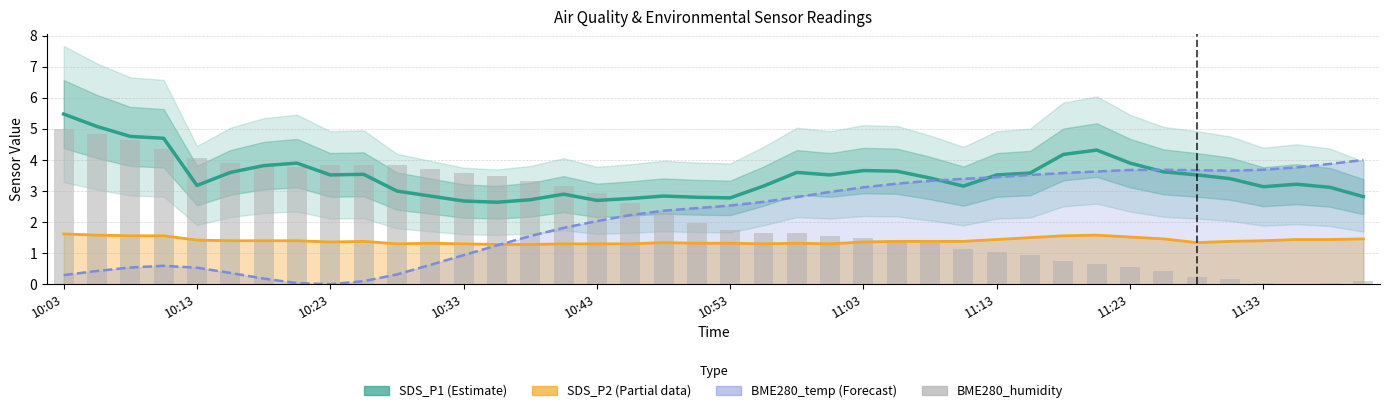

Reading right to left, transcribe all the data shown in this chart.

SDS_P1 (Estimate): 2.8	3.1	3.2	3.1	3.4	3.5	3.6	3.9	4.3	4.2	3.6	3.5	3.2	3.4	3.6	3.7	3.5	3.6	3.2	2.8	2.8	2.8	2.8	2.7	2.9	2.7	2.6	2.7	2.8	3.0	3.5	3.5	3.9	3.8	3.6	3.2	4.7	4.8	5.1	5.5
SDS_P2 (Partial): 1.5	1.4	1.4	1.4	1.4	1.3	1.5	1.5	1.6	1.6	1.5	1.4	1.4	1.4	1.4	1.4	1.3	1.3	1.3	1.3	1.3	1.3	1.3	1.3	1.3	1.3	1.3	1.3	1.3	1.3	1.4	1.4	1.4	1.4	1.4	1.4	1.6	1.6	1.6	1.6
BME280_temperature (norm): 4.0	3.9	3.8	3.7	3.7	3.7	3.7	3.7	3.6	3.6	3.5	3.4	3.4	3.3	3.2	3.1	3.0	2.8	2.7	2.5	2.5	2.4	2.2	2.0	1.8	1.5	1.2	0.9	0.6	0.3	0.1	0.0	0.0	0.2	0.4	0.5	0.6	0.5	0.4	0.3
BME280_humidity (norm): 0.1	0.0	0.0	0.0	0.2	0.2	0.4	0.6	0.7	0.8	0.9	1.0	1.1	1.3	1.4	1.5	1.6	1.7	1.7	1.7	2.0	2.3	2.6	2.9	3.2	3.3	3.5	3.6	3.7	3.8	3.8	3.8	3.8	3.8	3.9	4.1	4.3	4.6	4.8	5.0